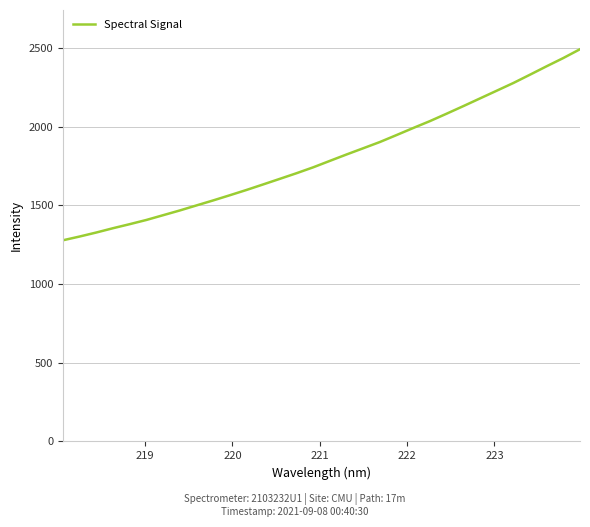

What is the difference between the maximum and minimum values?

1214.5